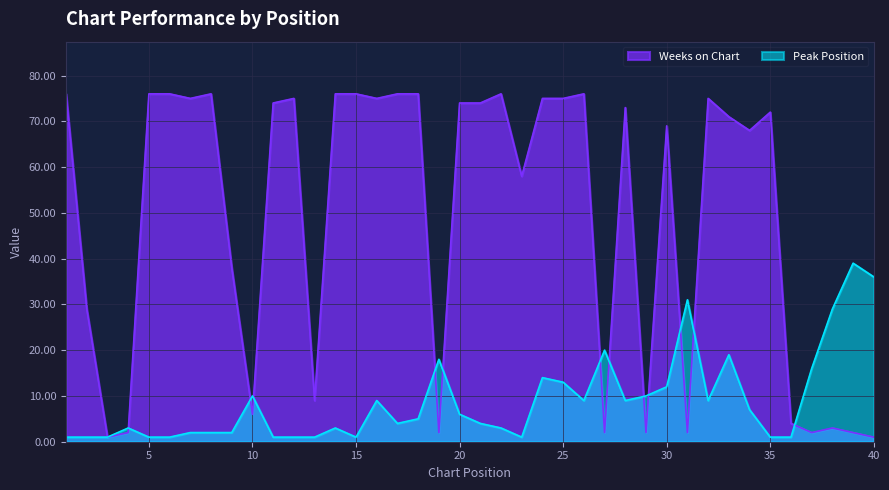

Rank the series at 17 from lowest to highest value.

Peak Position, Weeks on Chart